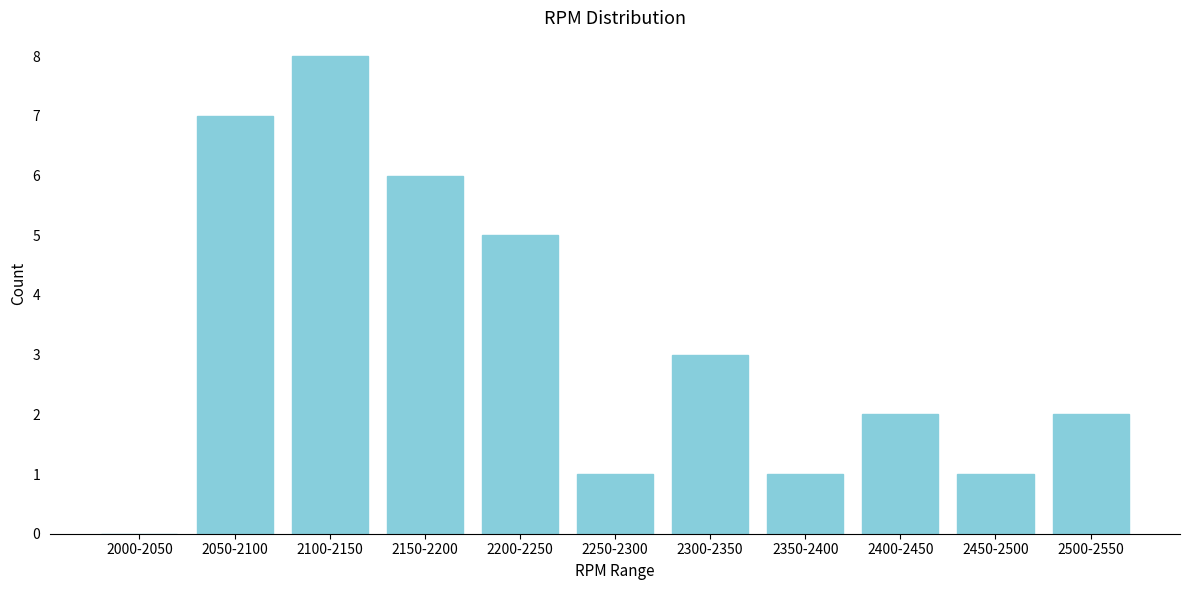

Reading left to right, transcribe all the data shown in this chart.

2000-2050=0	2050-2100=7	2100-2150=8	2150-2200=6	2200-2250=5	2250-2300=1	2300-2350=3	2350-2400=1	2400-2450=2	2450-2500=1	2500-2550=2